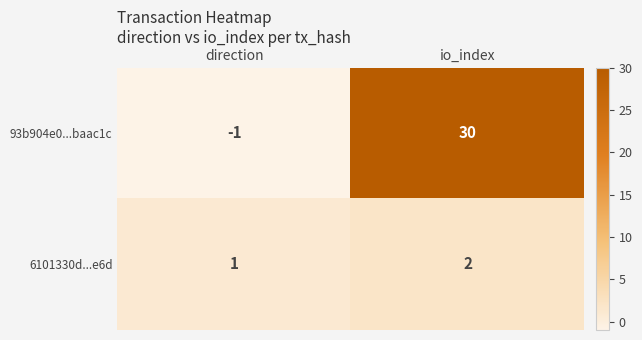

Reading left to right, what are all the values shown in this chart?

93b904e0...baac1c: -1	30
6101330d...e6d: 1	2